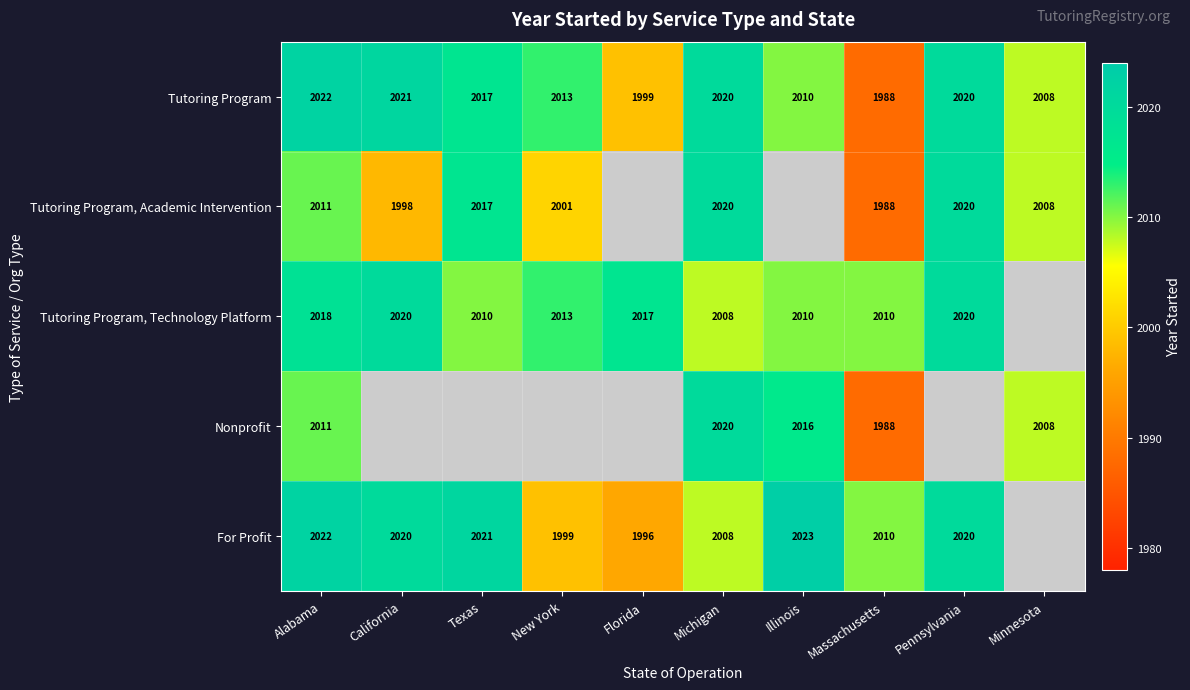

The value of For Profit at Michigan is 3357.6. True or false?

False